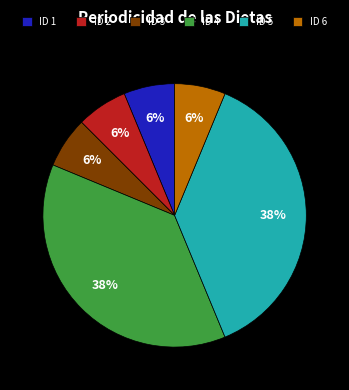

Combined, do ID 2 and ID 1 account for over 50%?

No